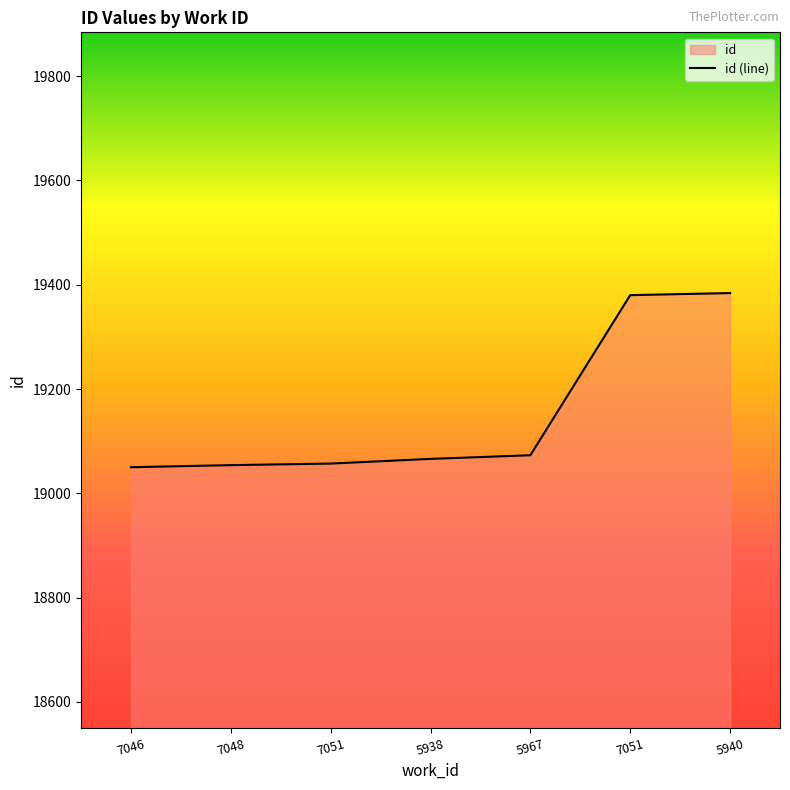

Which label corresponds to the smallest value in the chart?

7046